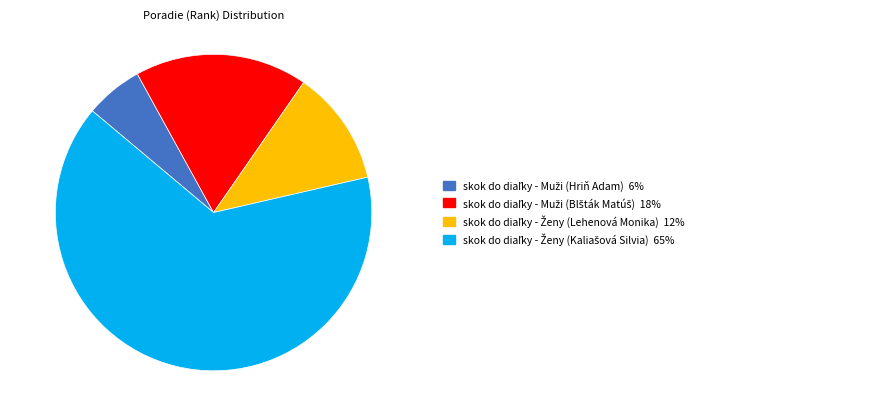

Is there any slice that represents more than half of the pie?

Yes